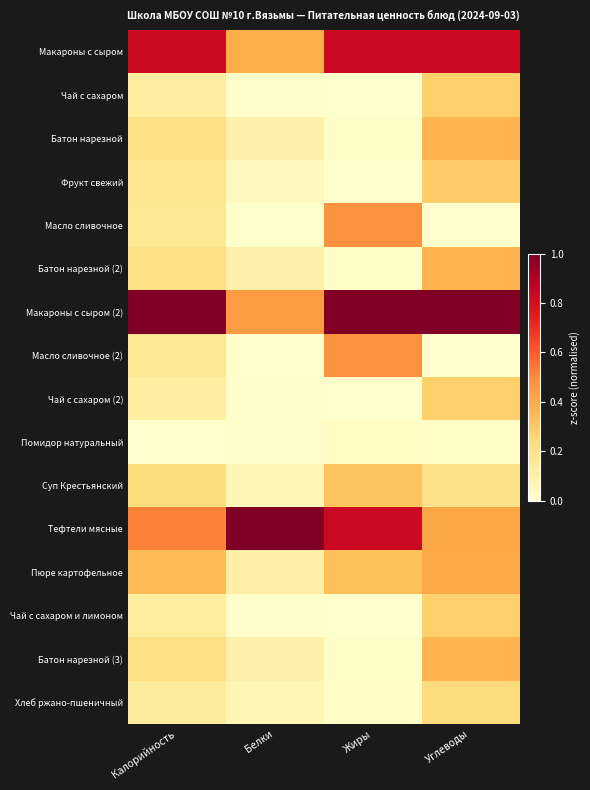

What is the spread (max minus min) of values at Белки?

1.0